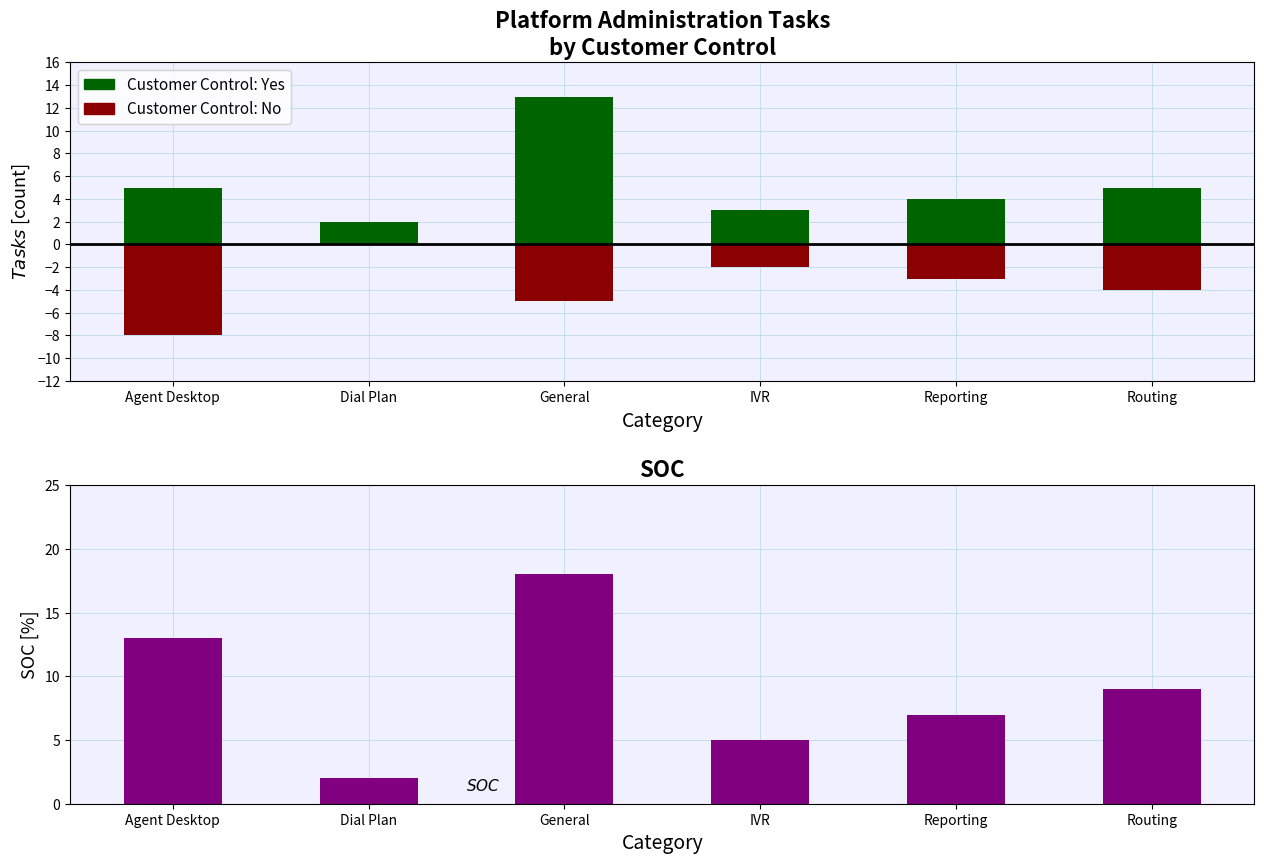

Reading left to right, list all the values displayed in this chart.

Customer Control: Yes: 5	2	13	3	4	5
Customer Control: No: -8	0	-5	-2	-3	-4
SOC: 13	2	18	5	7	9